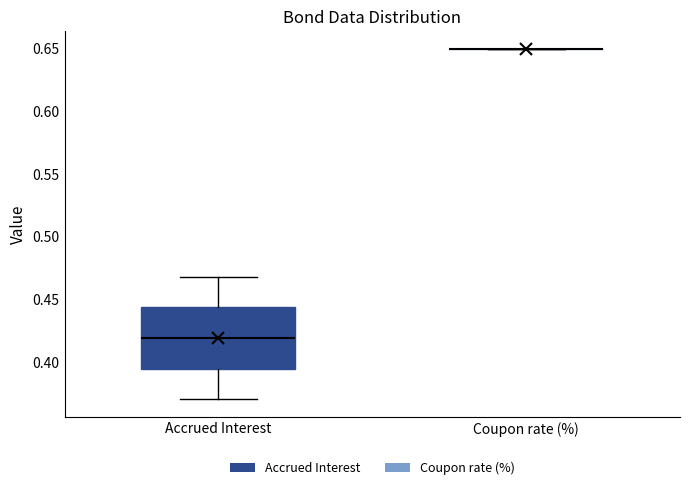

Reading left to right, transcribe this box plot: for each box, give where its median line is, the range the box spans, and where its two whiskers end, as read against the y-axis. The values are not printed on the chart, so give them approximately, as read against the axis.

Accrued Interest: median 0.420, box 0.395 to 0.445, whiskers 0.370 to 0.470
Coupon rate (%): box collapsed to a line at 0.650, whiskers 0.650 to 0.650